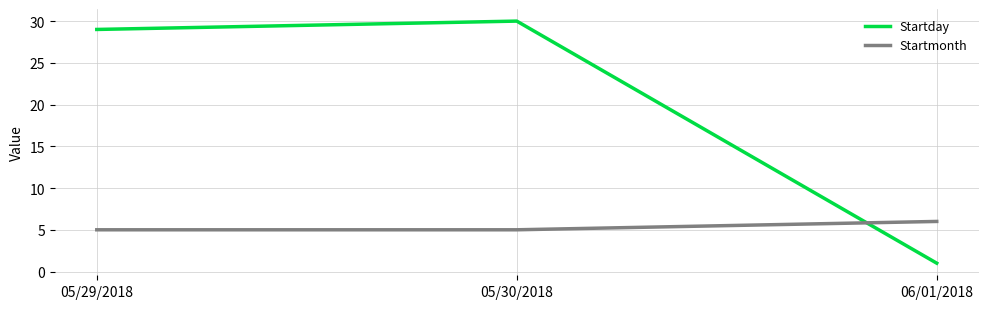

What is the sum of all Startmonth values?

16